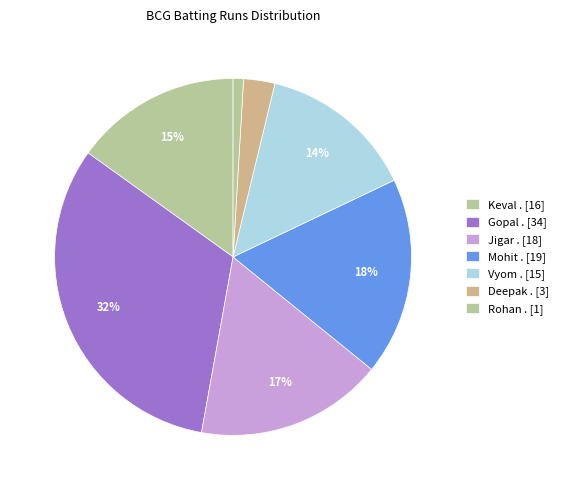

Count the number of slices in the pie.

7